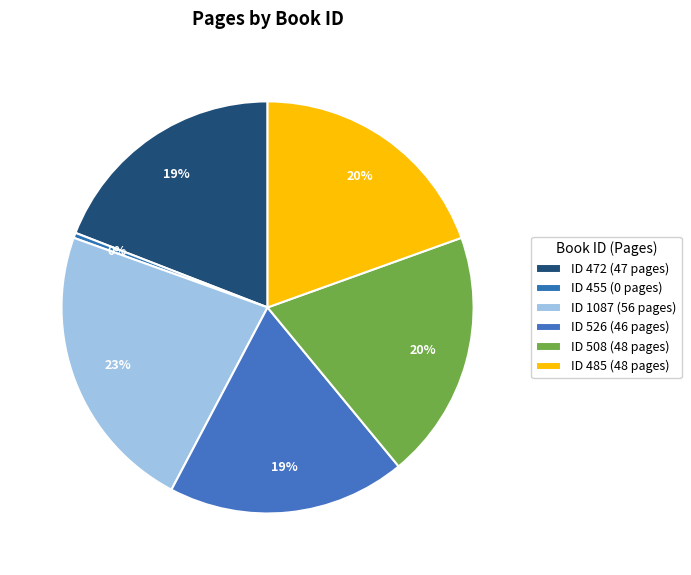

Which category has the smallest portion of the pie?

455